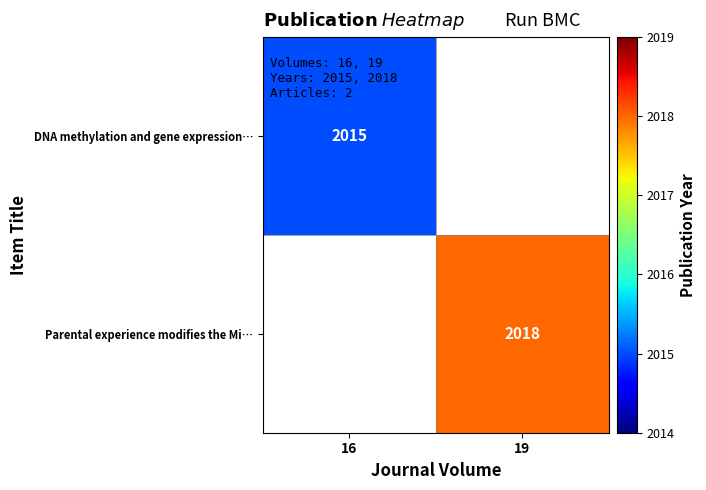

At which label does Parental experience modifies the Mi… reach its minimum?

16